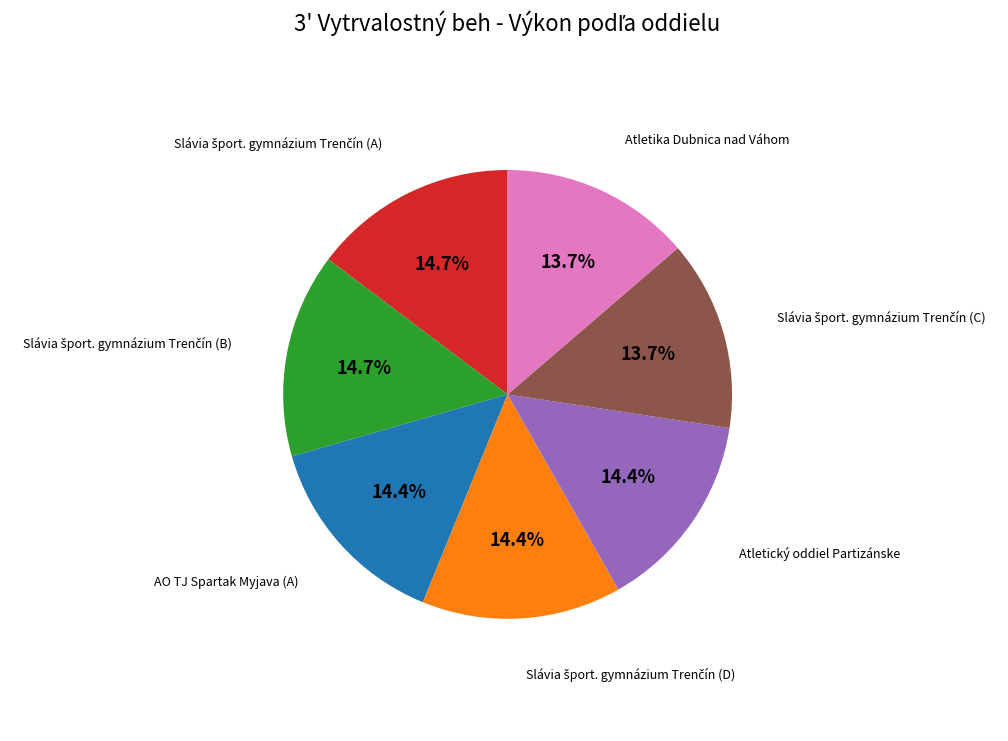

Is there any slice that represents more than half of the pie?

No